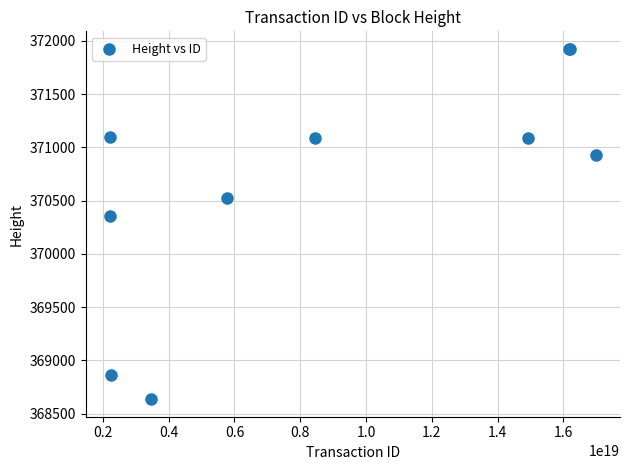

What Y value in the scatter plot is closest to 370280?

370355